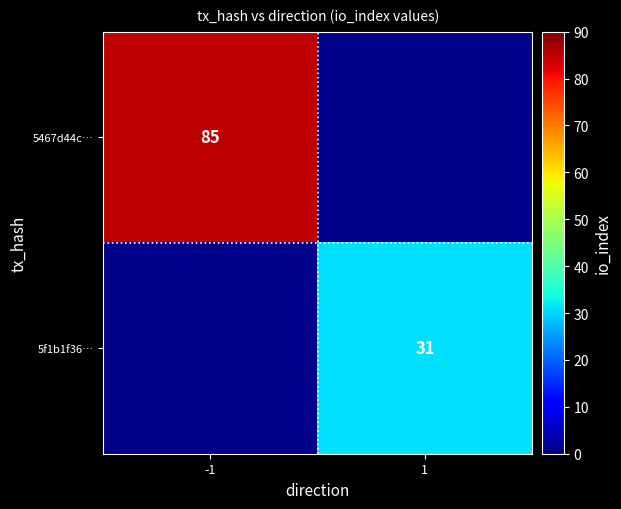

The value of 5f1b1f36… at 1 is 48. True or false?

False